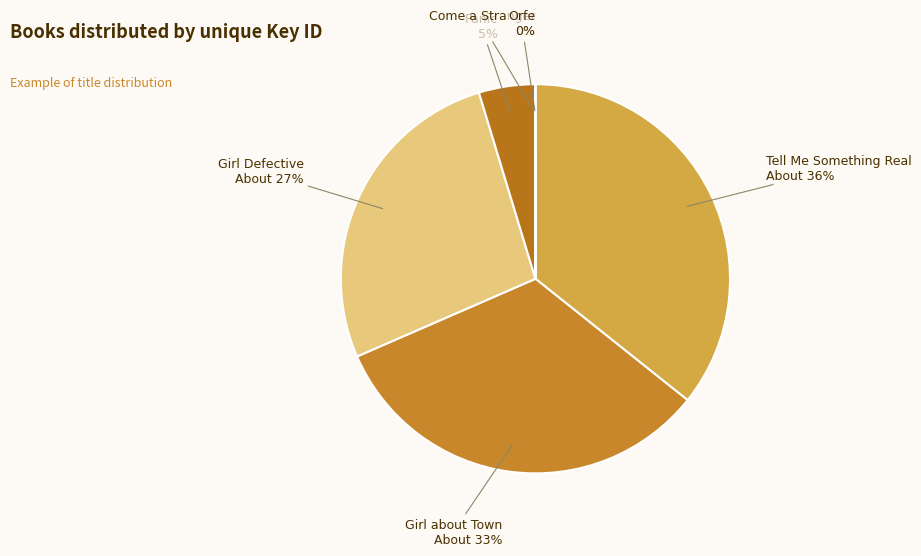

To the nearest percent, what is the difference between the largest and smallest slice percentages?

36%